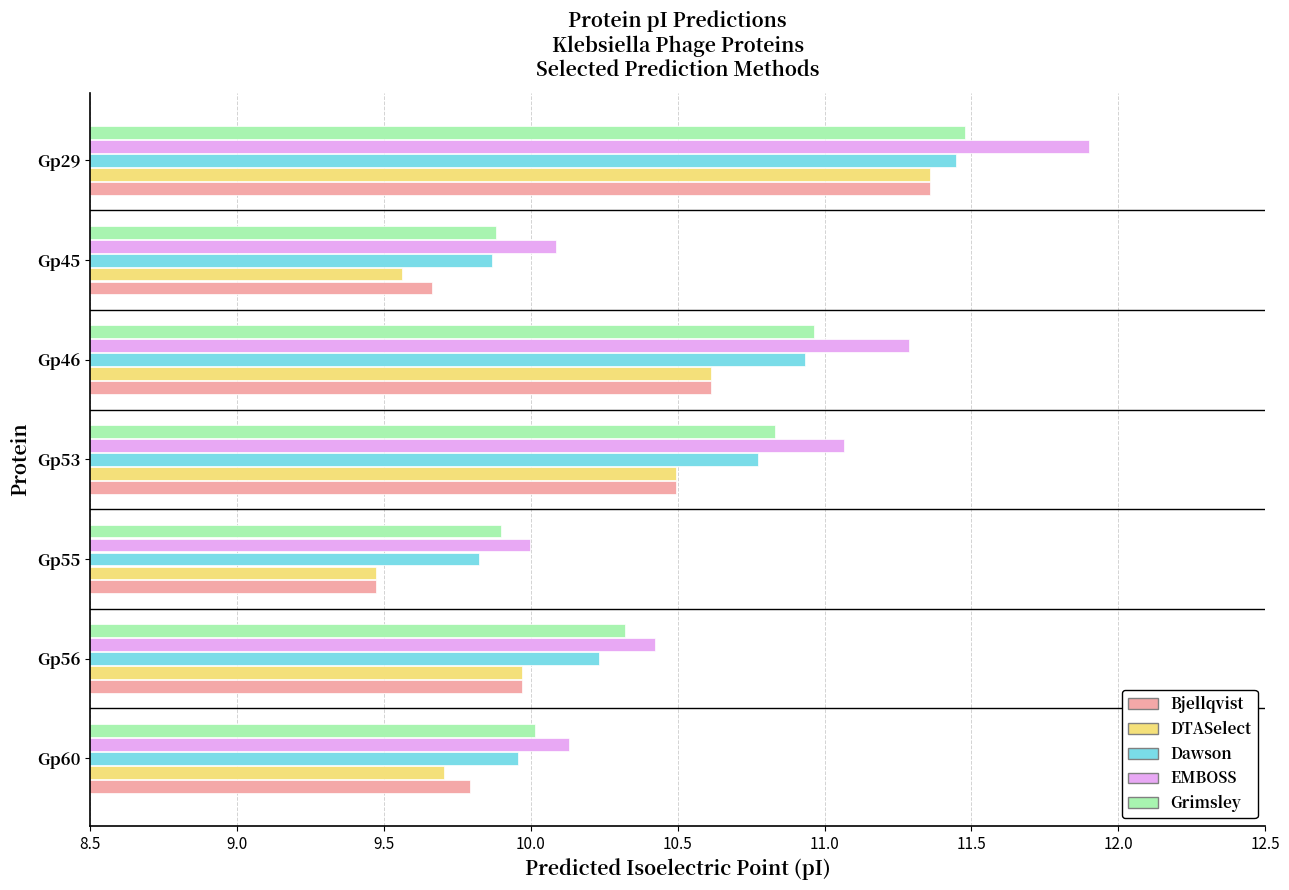

The value of EMBOSS at Gp56 is 10.4. True or false?

True